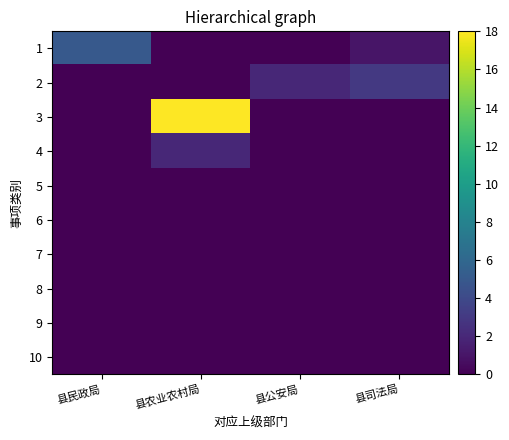

Rank the series at 县民政局 from lowest to highest value.

2, 3, 4, 5, 6, 7, 8, 9, 10, 1